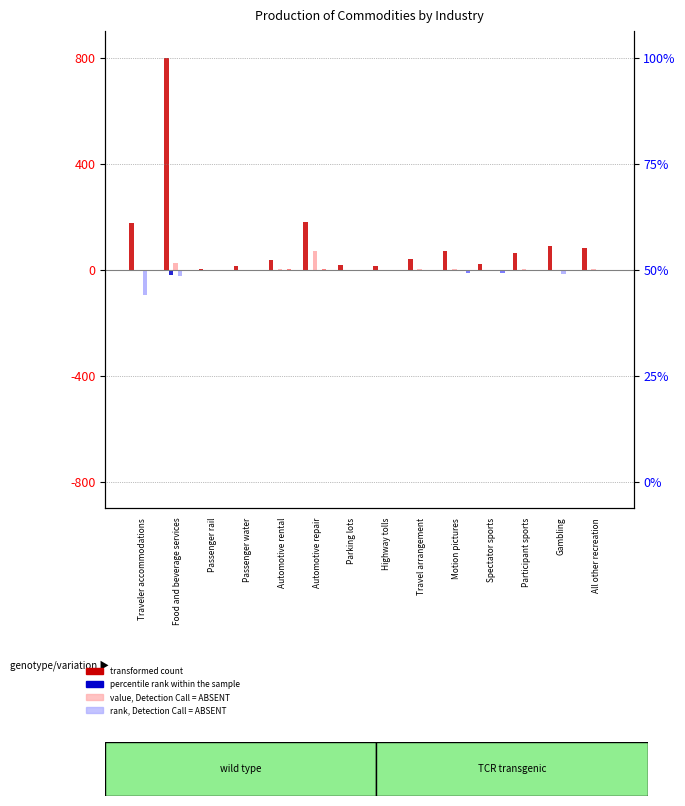

What is the sum of all All other industries values?

-31.5